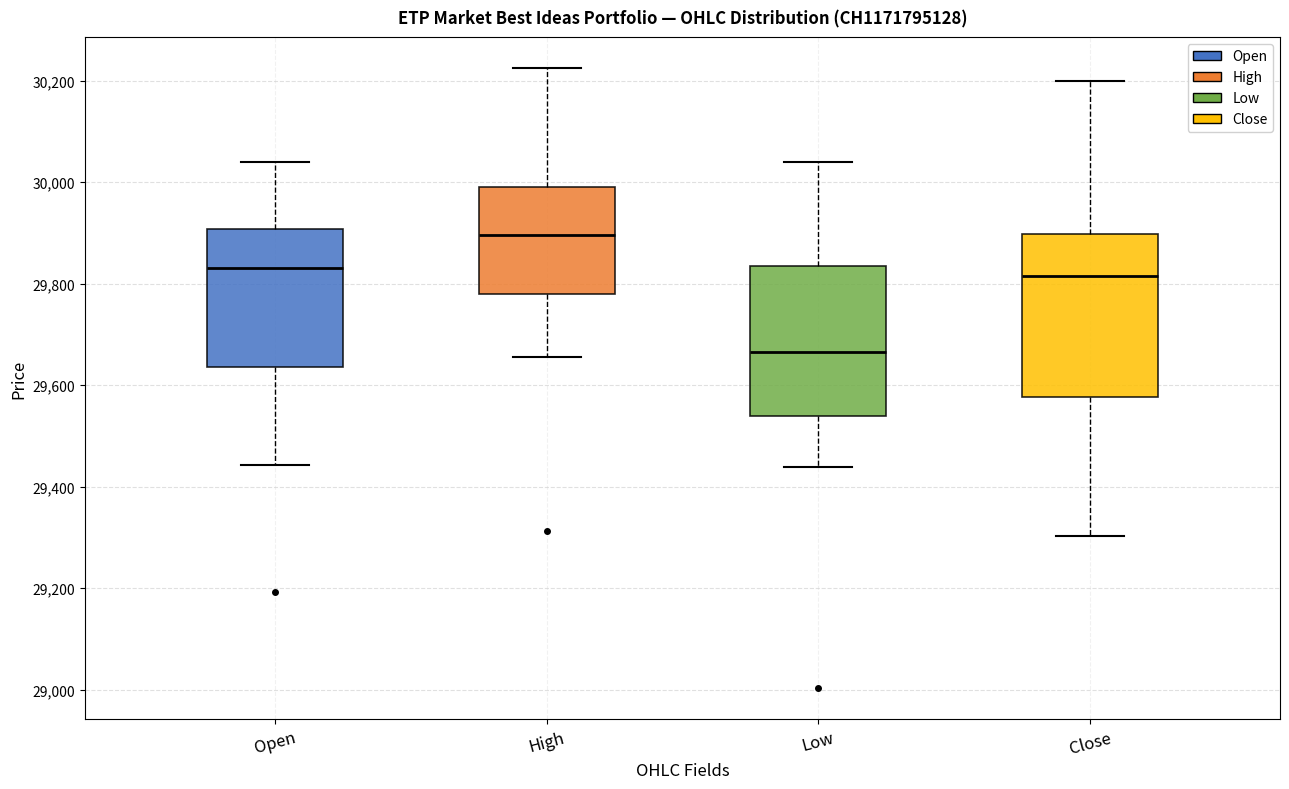

Where does the upper whisker of the box for Open end on the y-axis? The values are not printed on the chart, so give them approximately, as read against the axis.

30040